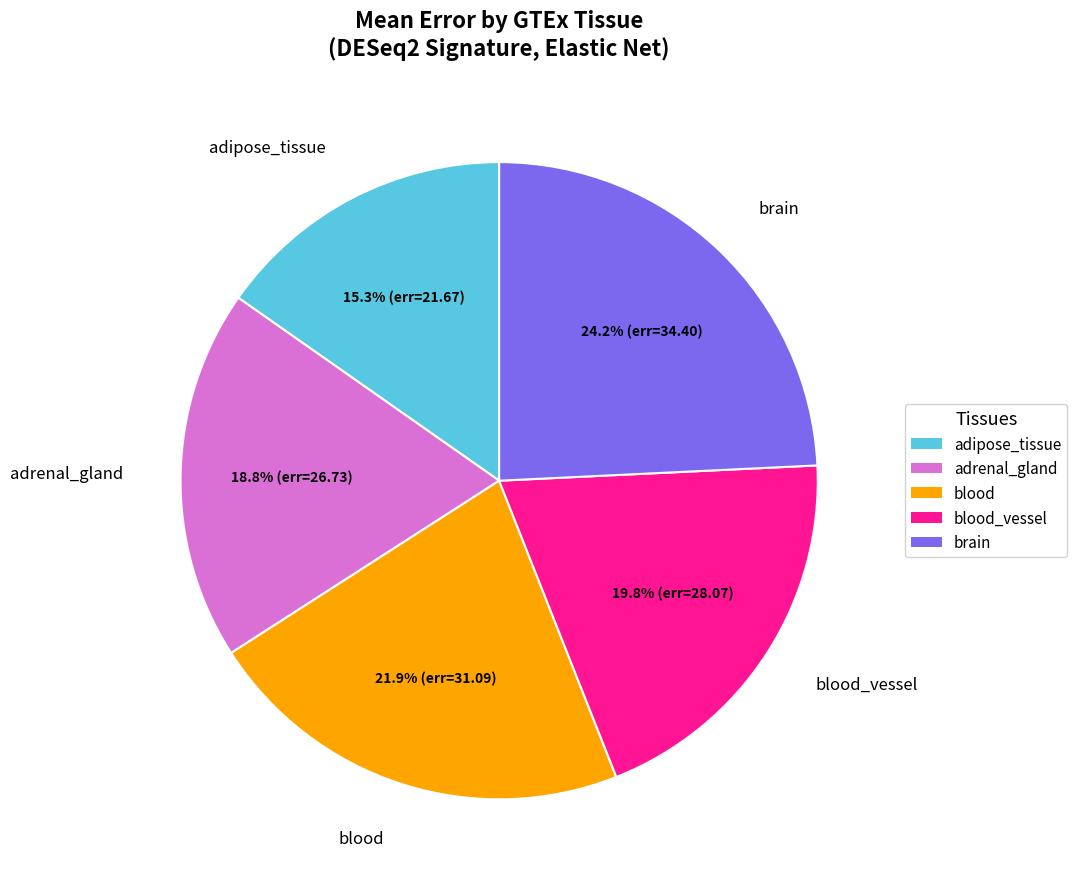

How many segments does this pie chart have?

5